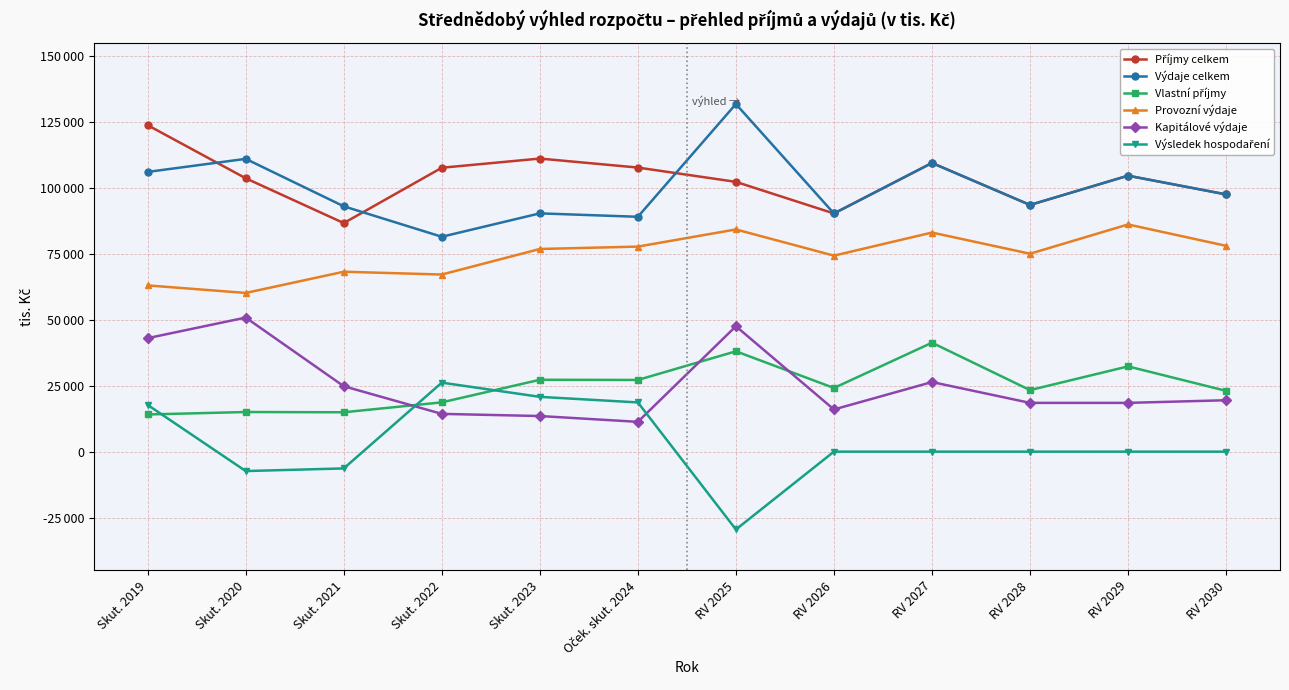

True or false: Kapitálové výdaje and Výdaje celkem intersect in this chart.

False